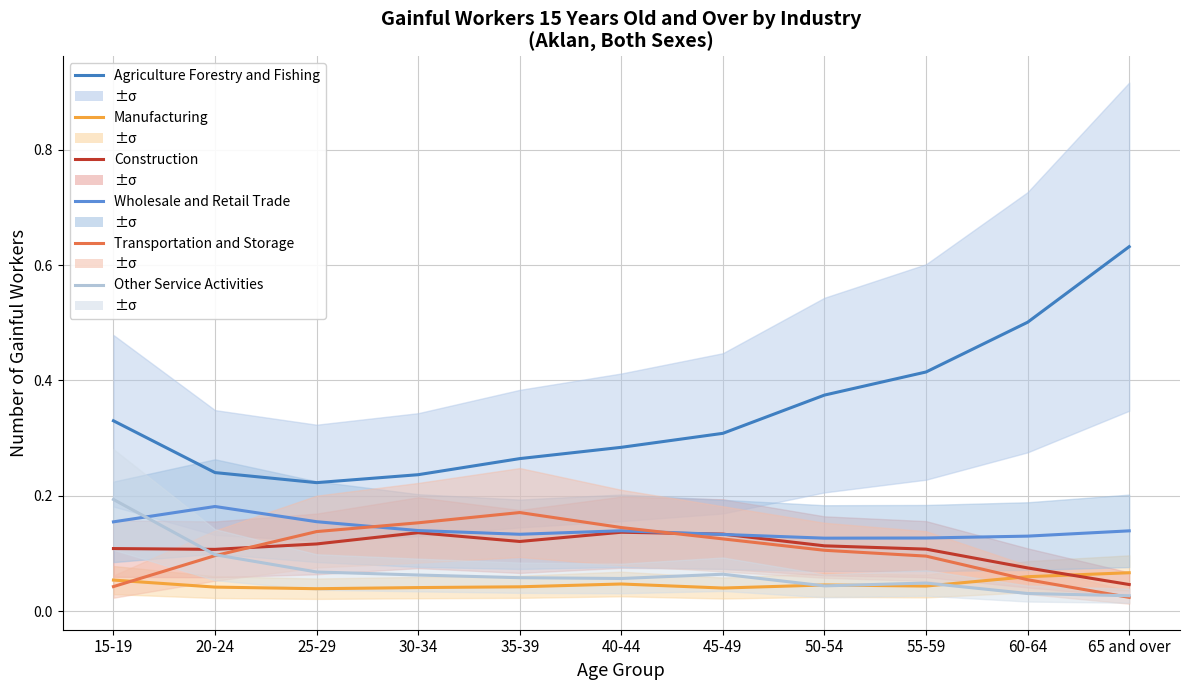

At which category does Wholesale and Retail Trade reach its first local peak?

20-24